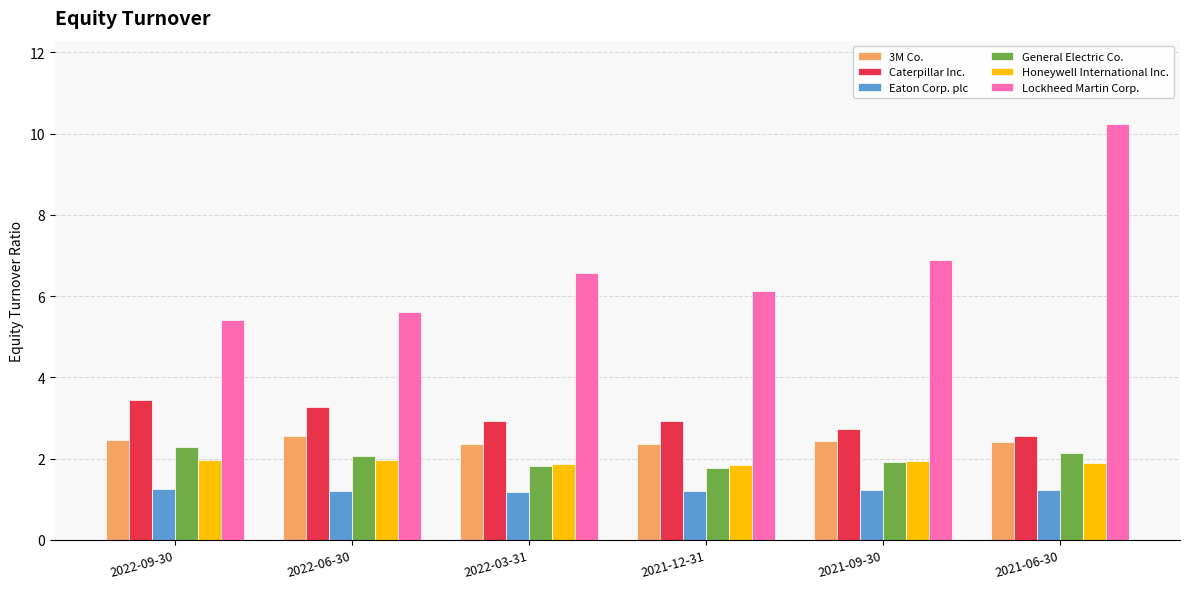

Which series has the largest total across all categories?

Lockheed Martin Corp.